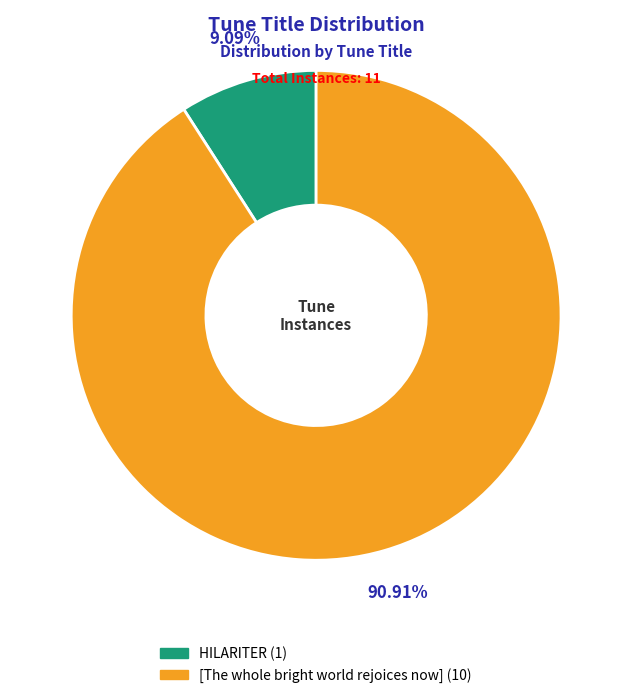

What is the largest slice in the pie chart?

[The whole bright world rejoices now]